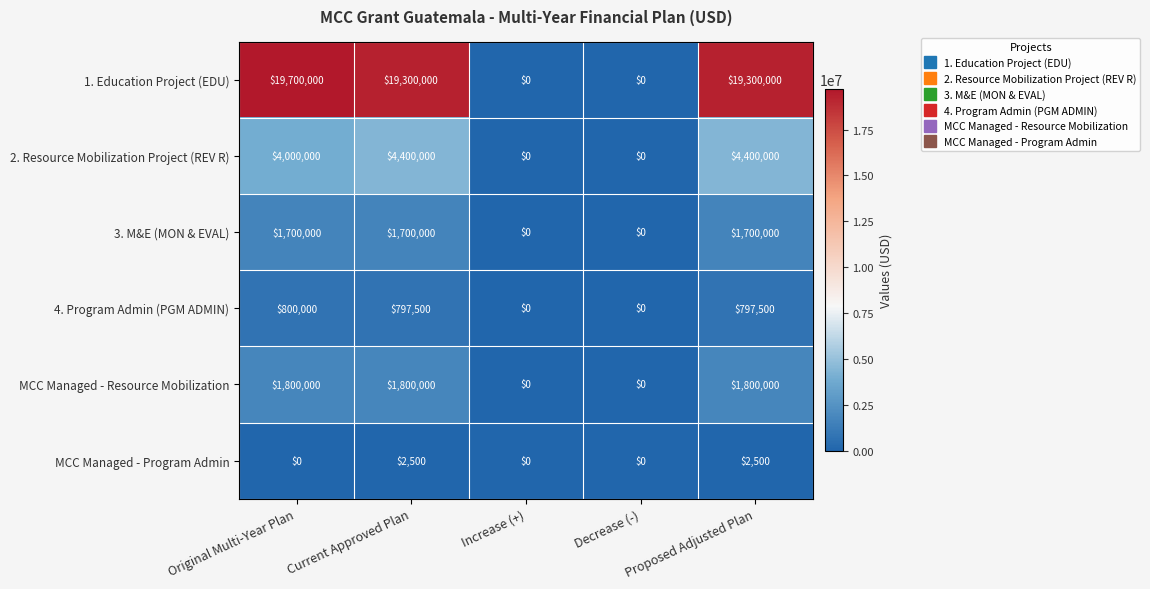

What is the greatest value displayed?

19700000